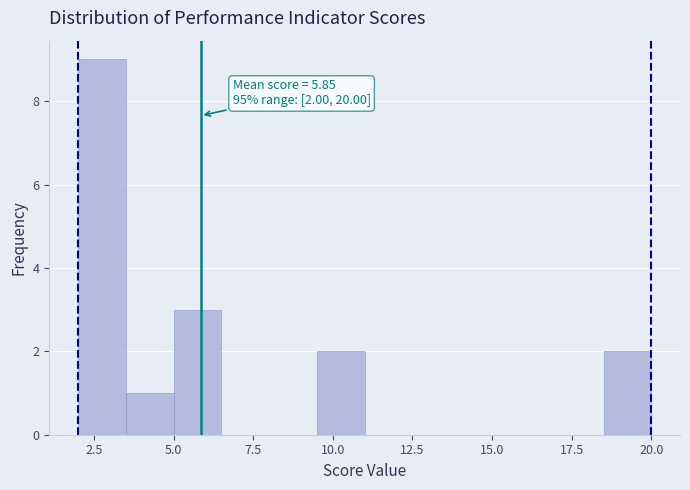

Read against the x-axis, roughly where is the centre of the tallest bar?

3.0